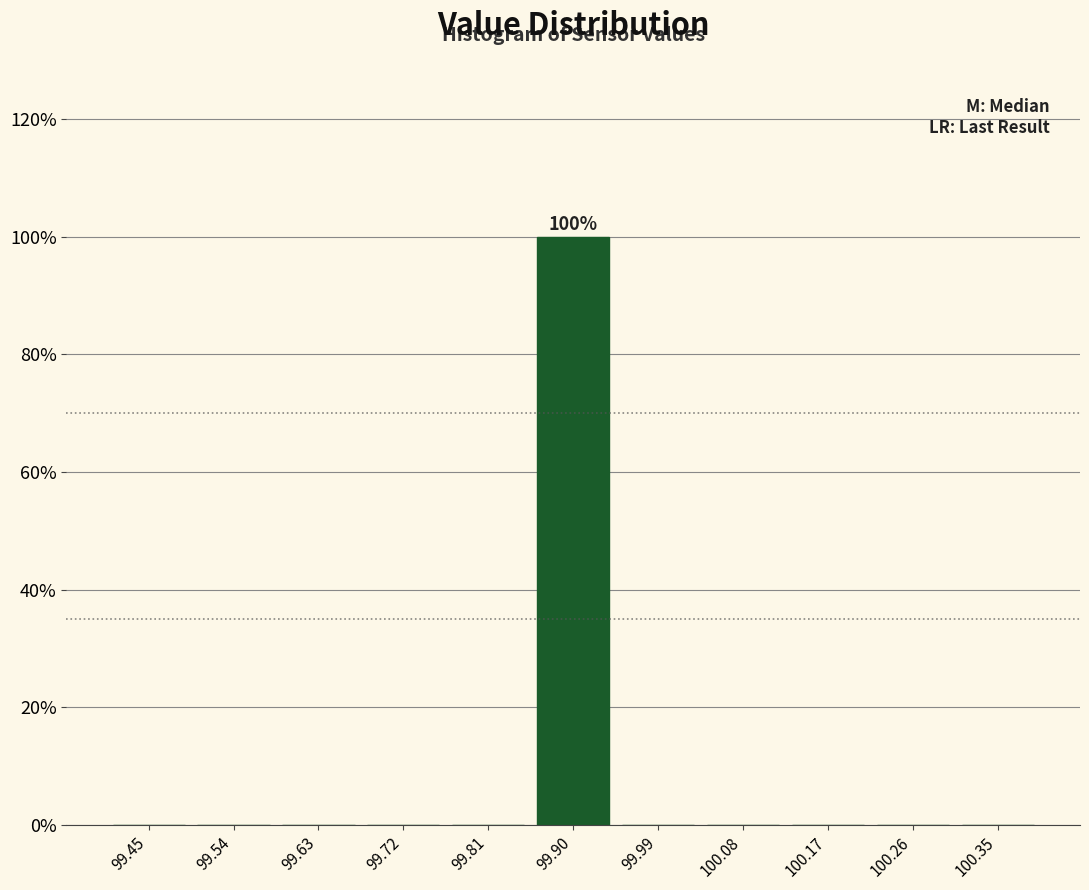

Over which range of the x-axis is the bar tallest?

99.85 to 99.95